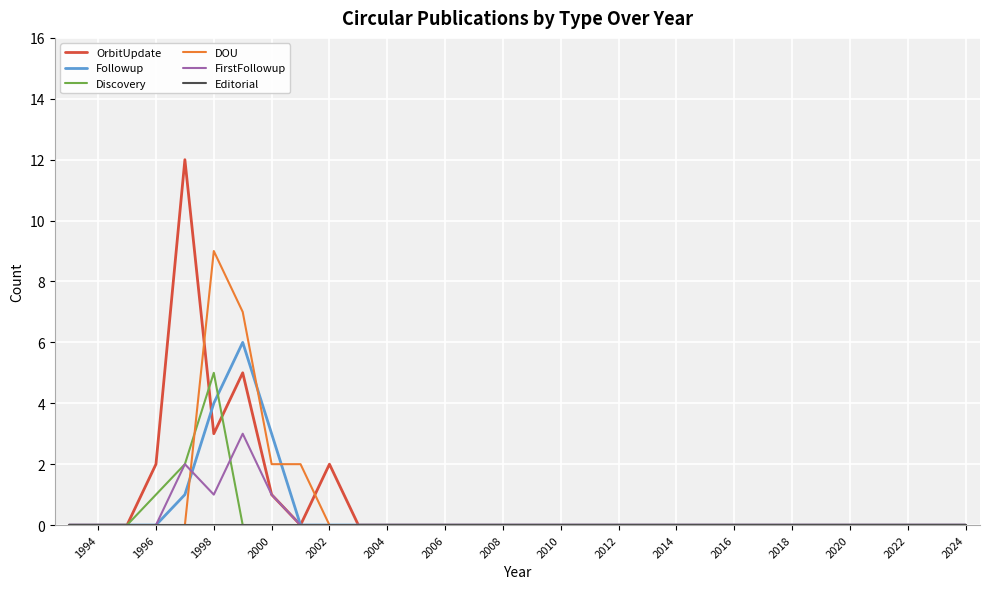

What is the greatest value displayed?

12